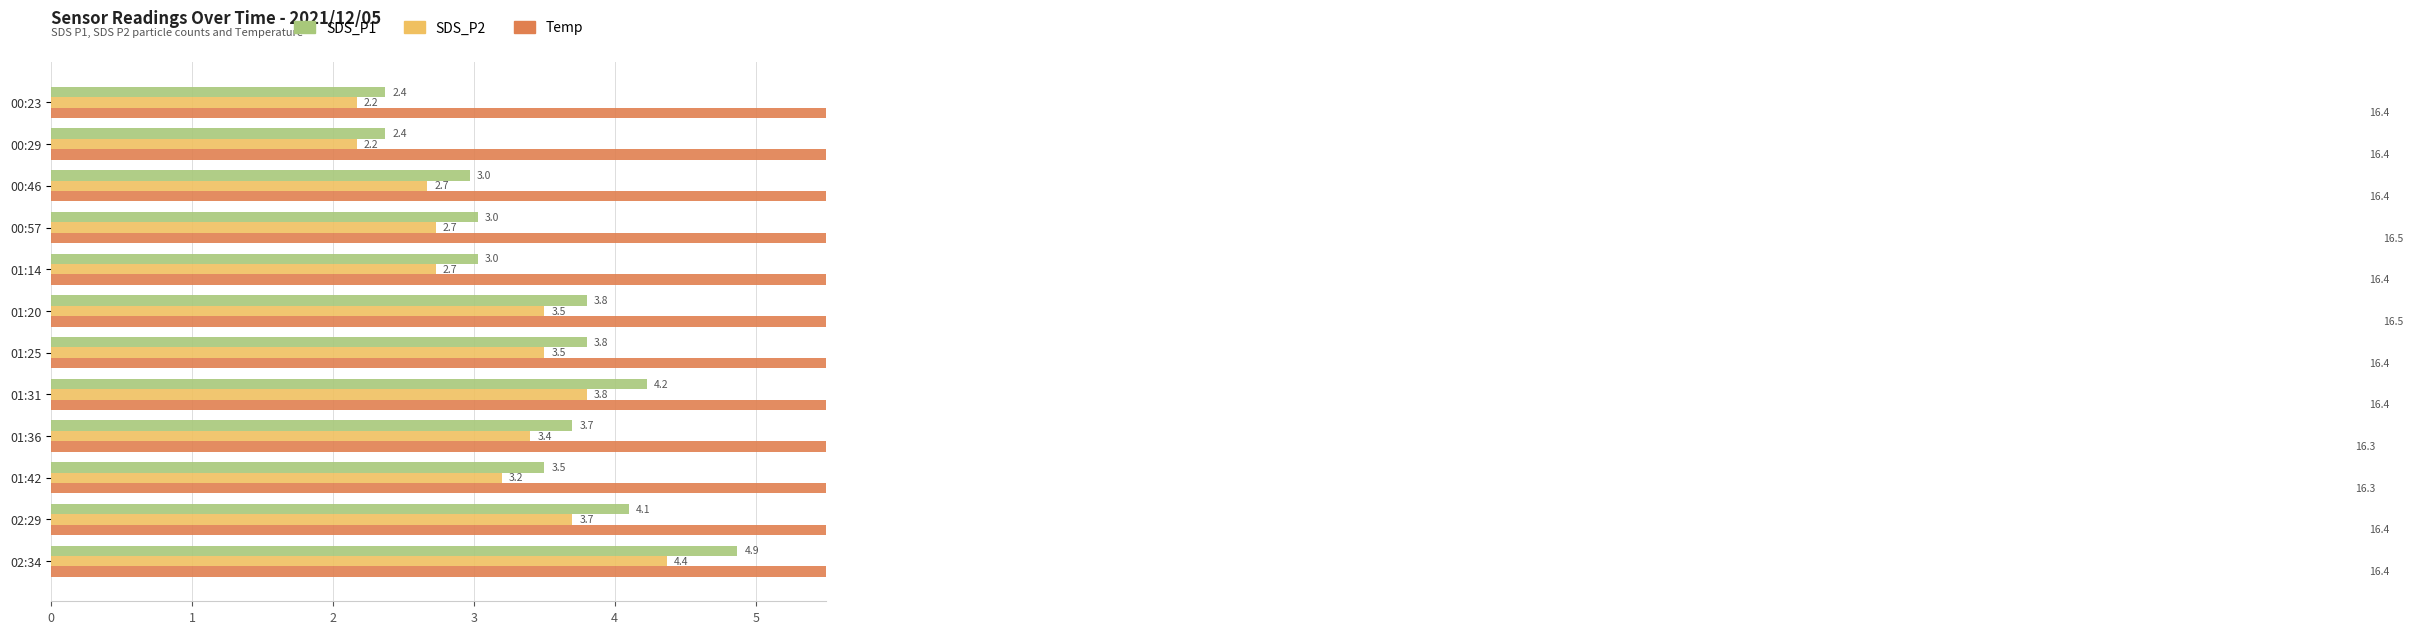

The SDS_P1 series shows 1.4 at 00:46. True or false?

False